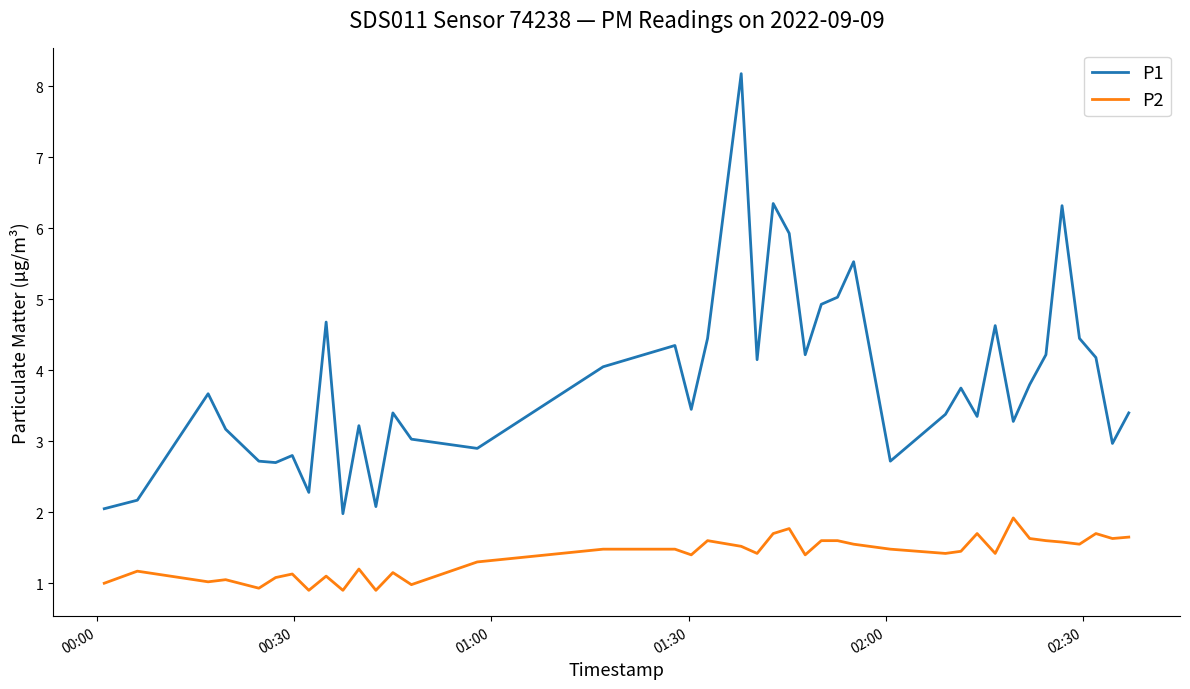

Which series has the largest range (max minus min)?

P1